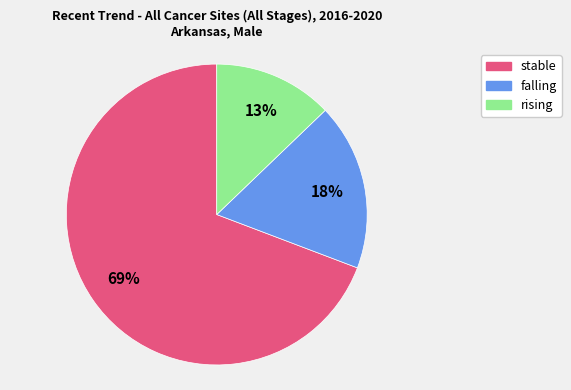

To the nearest percent, what percentage of the pie is rising?

13%